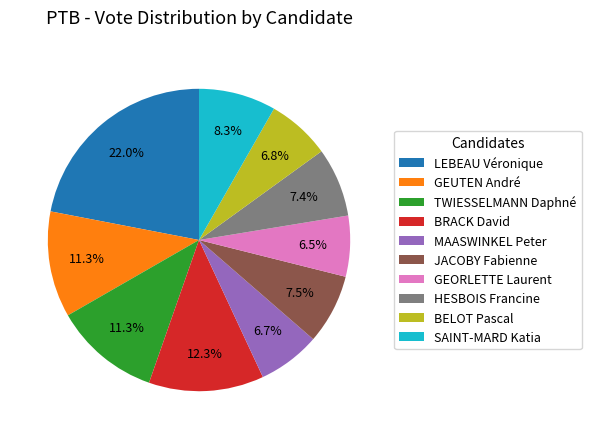

What is the largest slice in the pie chart?

LEBEAU Véronique